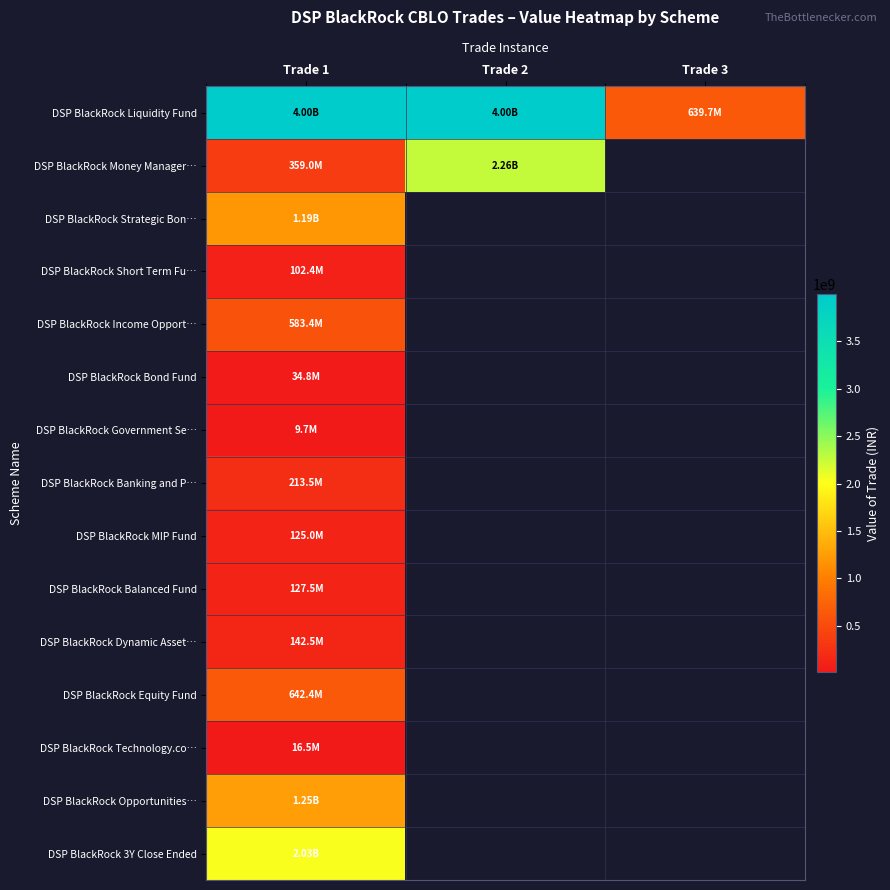

What is the difference between the highest and lowest values at Trade 1?

3989417948.1